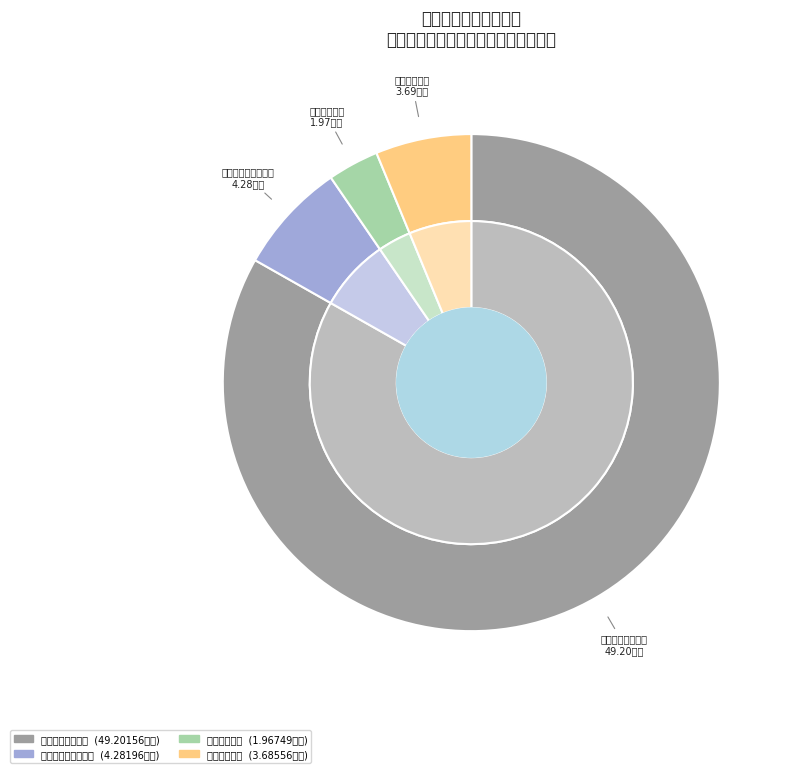

True or false: 社会保障和就业支出 accounts for 19% of the total.

False